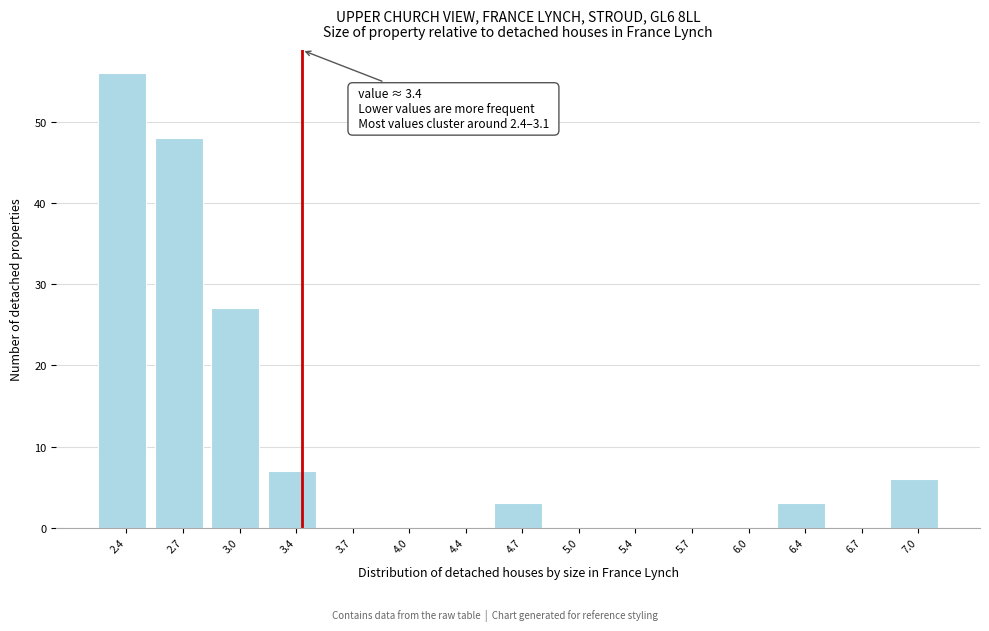

Which range on the x-axis has the tallest bar?

2.20 to 2.55